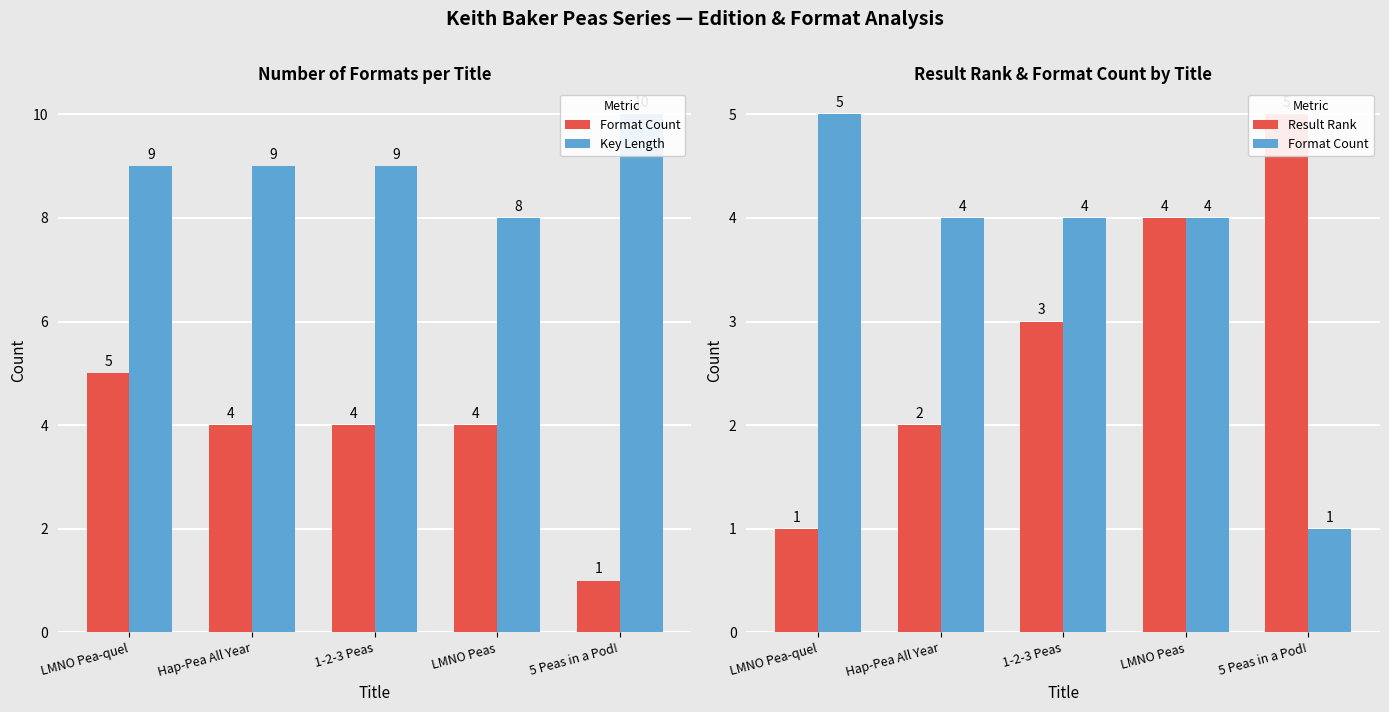

Which series changed the most between LMNO Pea-quel and 1-2-3 Peas?

Result Rank